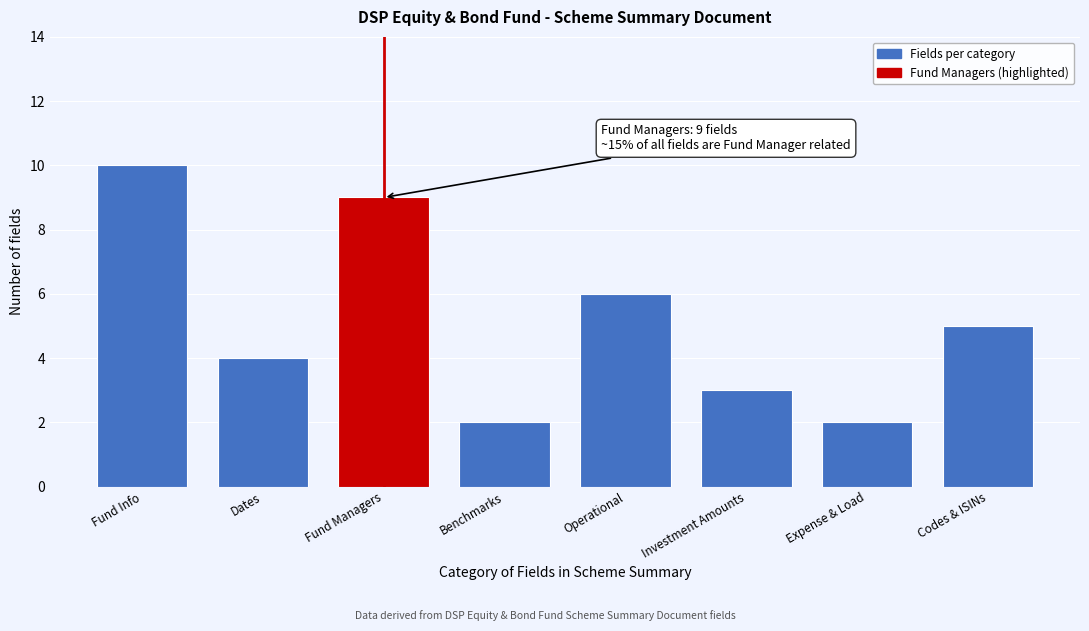

Reading left to right, extract all data points from this chart.

Fund Info=10	Dates=4	Fund Managers=9	Benchmarks=2	Operational=6	Investment Amounts=3	Expense & Load=2	Codes & ISINs=5